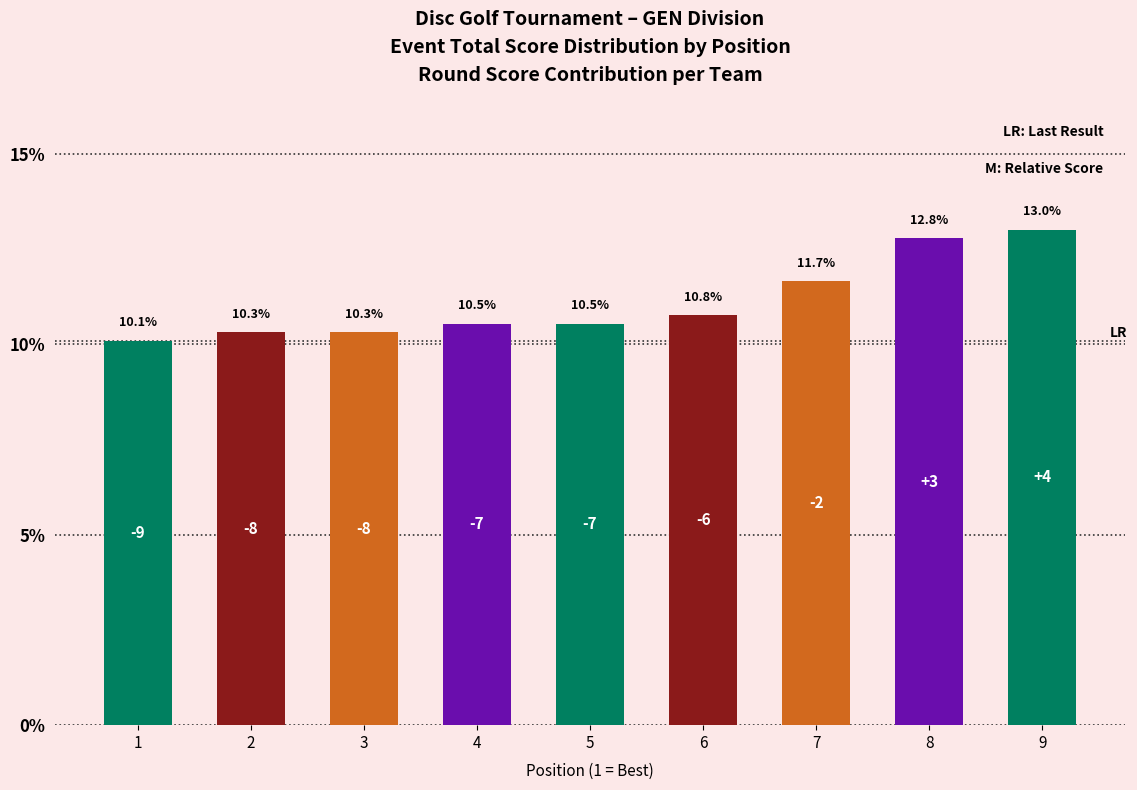

What is the difference between the second highest and minimum values?

2.7